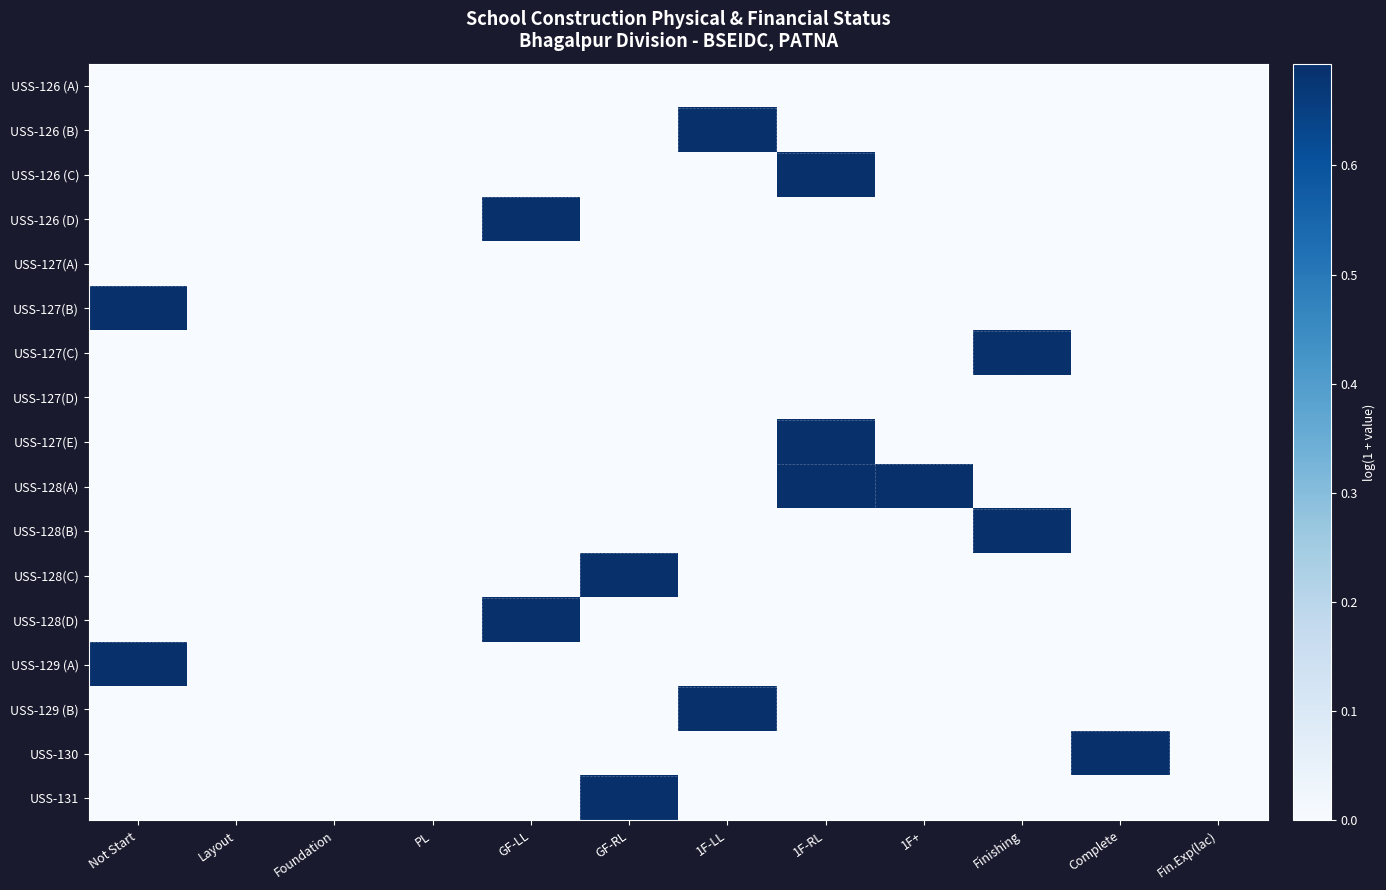

Count the number of data series in this chart.

17